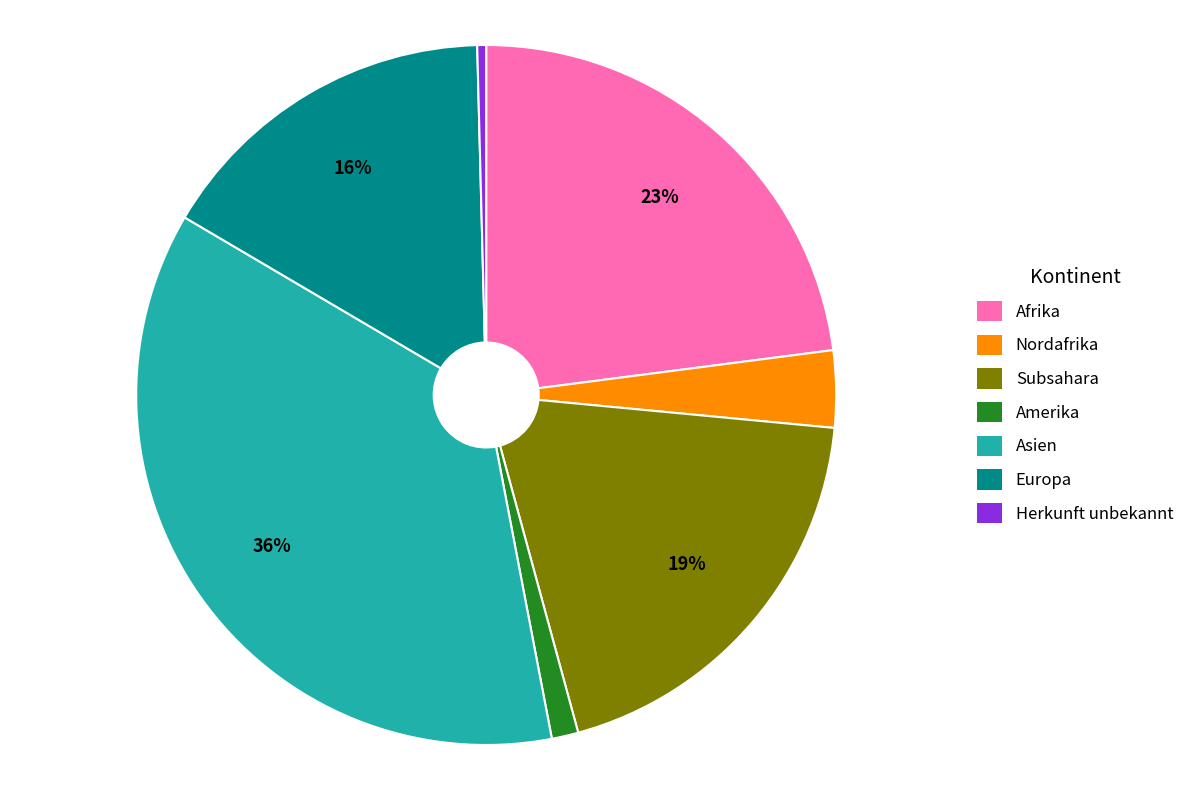

Does any single category account for the majority?

No